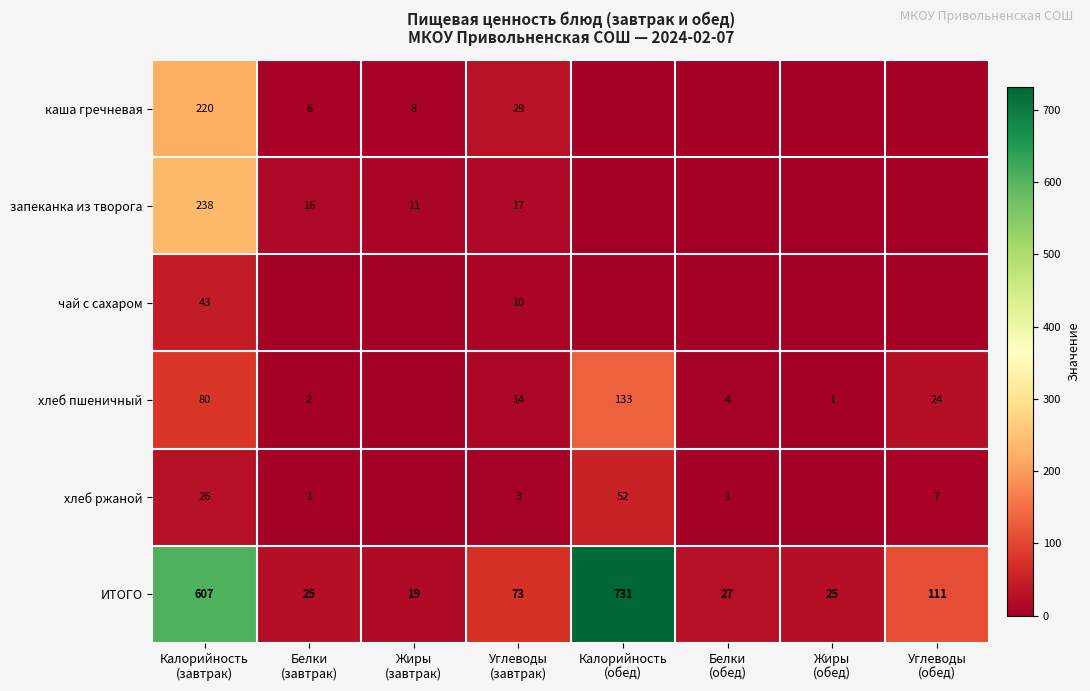

True or false: ИТОГО has a value of 34 at Белки (завтрак).

False